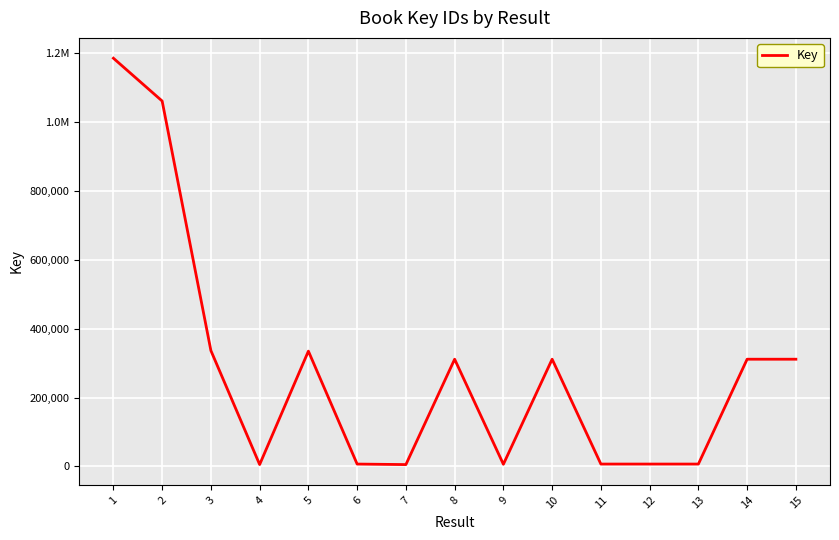

Does the chart display data point markers on the line(s)?

No